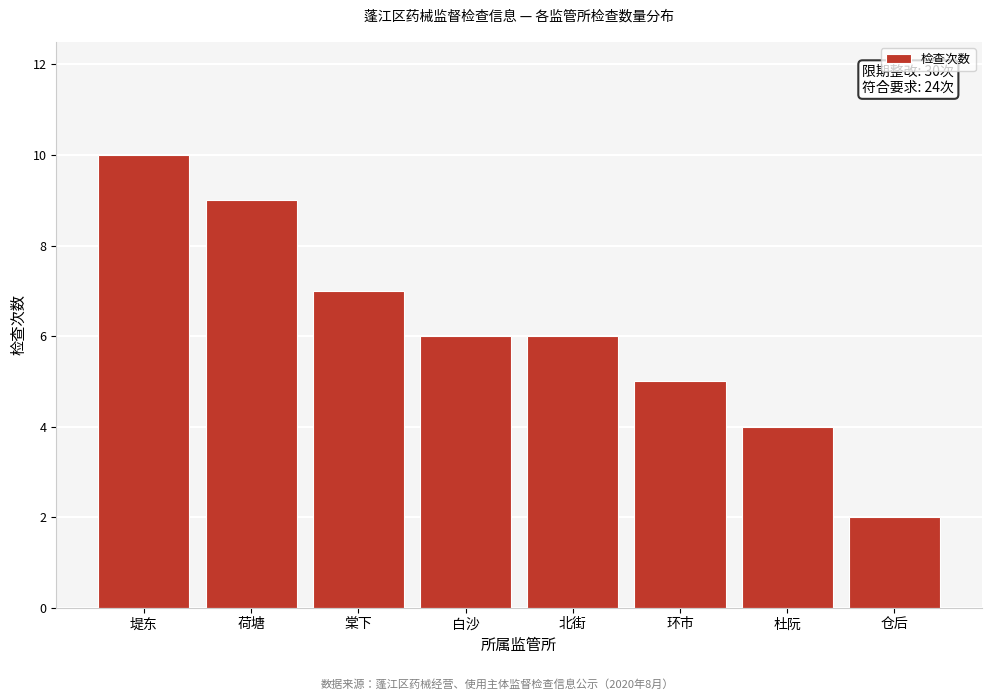

Reading left to right, list all the values displayed in this chart.

堤东=10	荷塘=9	棠下=7	白沙=6	北街=6	环市=5	杜阮=4	仓后=2